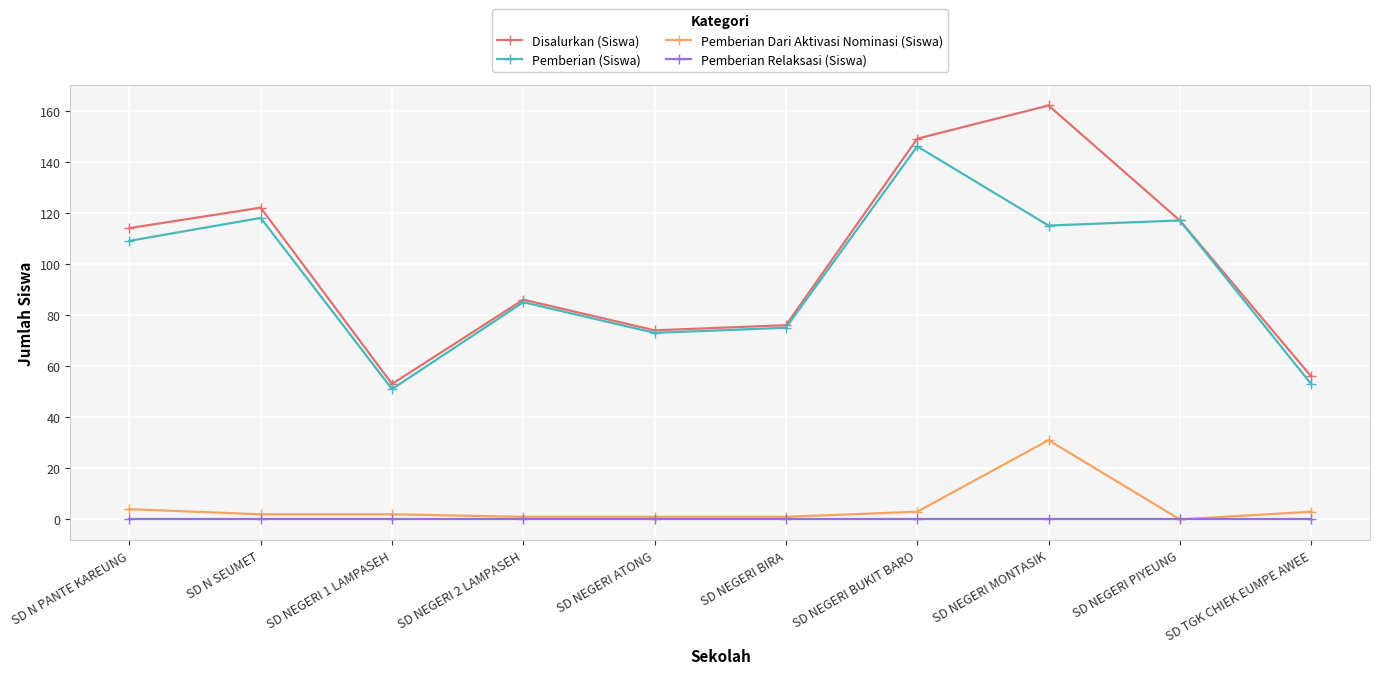

What is the sum of all Pemberian (Siswa) values?

942